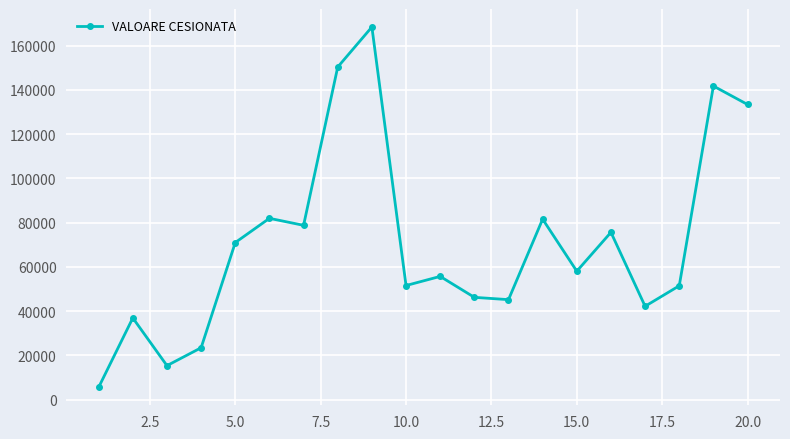

How many data points are above 58088?

10